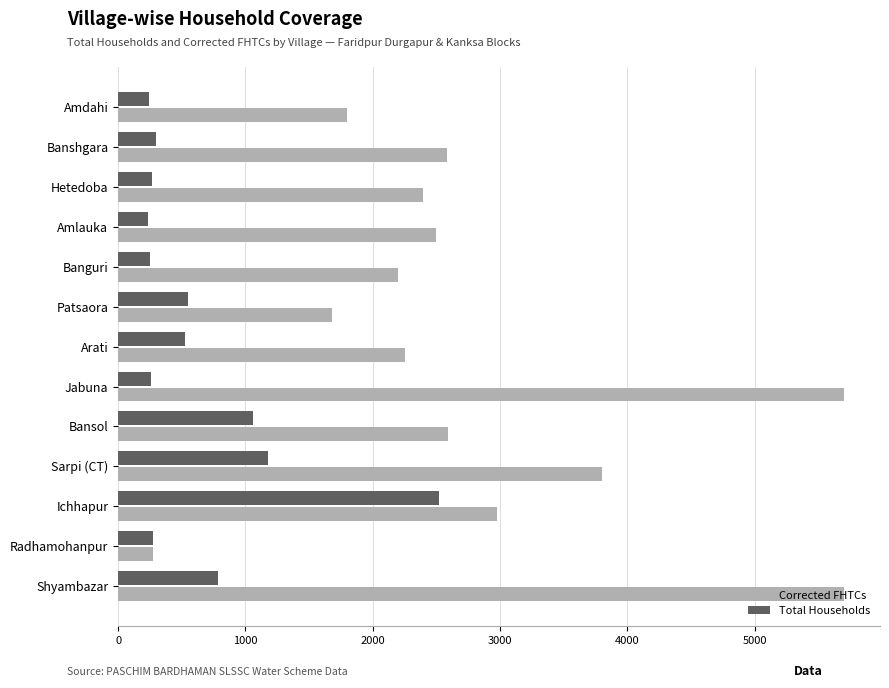

How many values in the Total Households series are below 298?

6